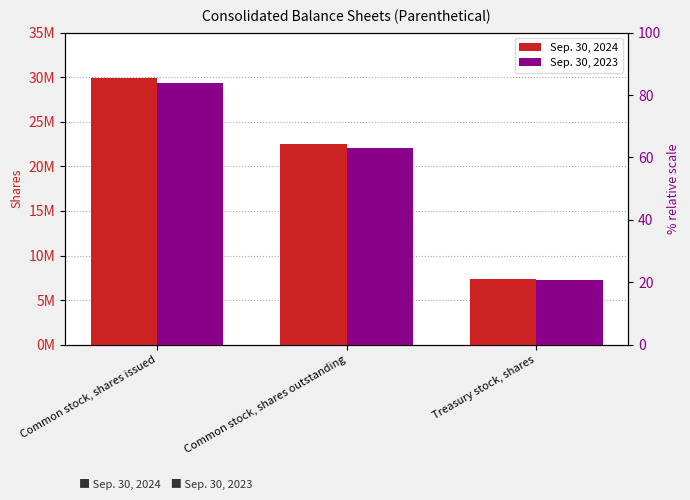

Between Common stock, shares issued and Treasury stock, shares, which is larger?

Common stock, shares issued